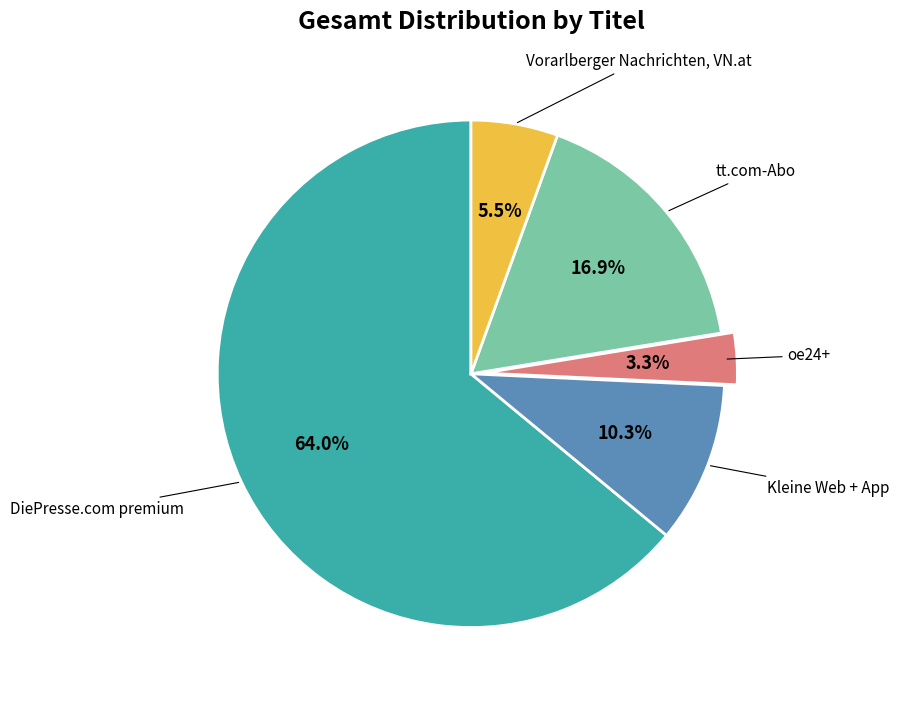

Is there a majority slice in this chart?

Yes